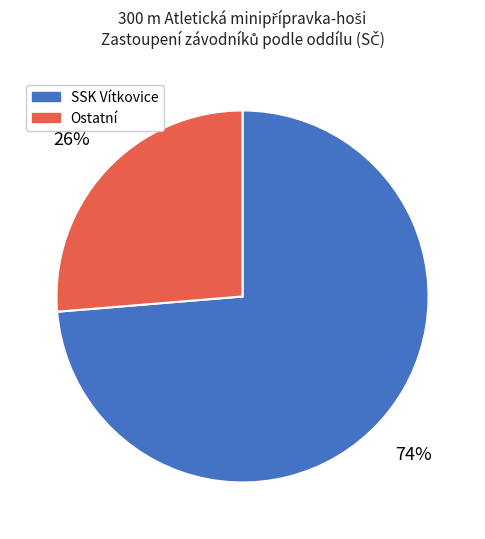

Which slice is the largest?

SSK Vítkovice